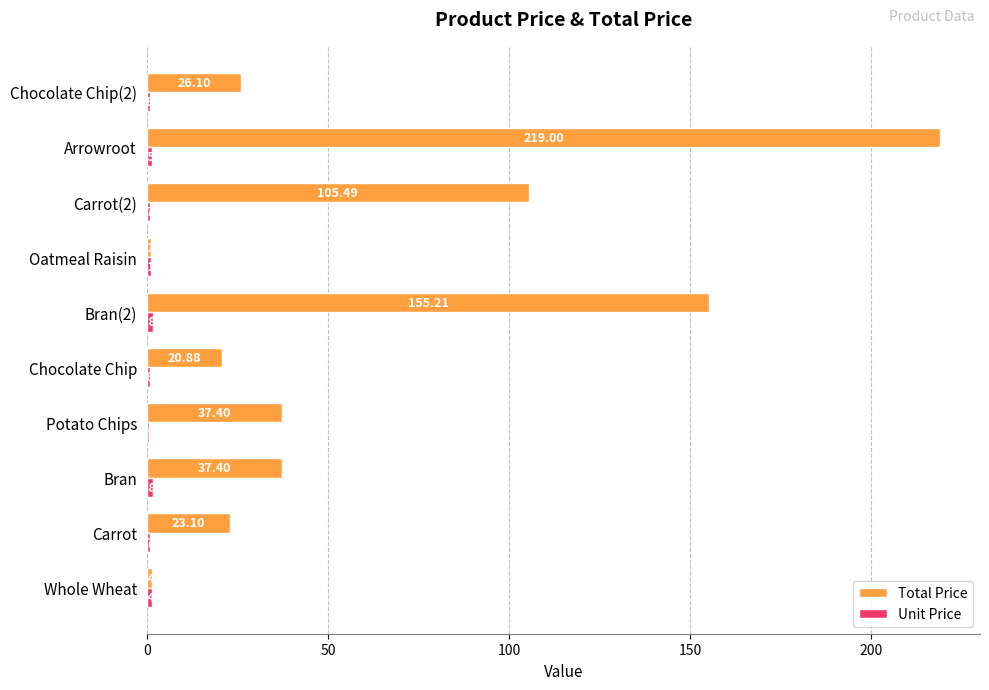

Which series has the largest total across all categories?

Total Price